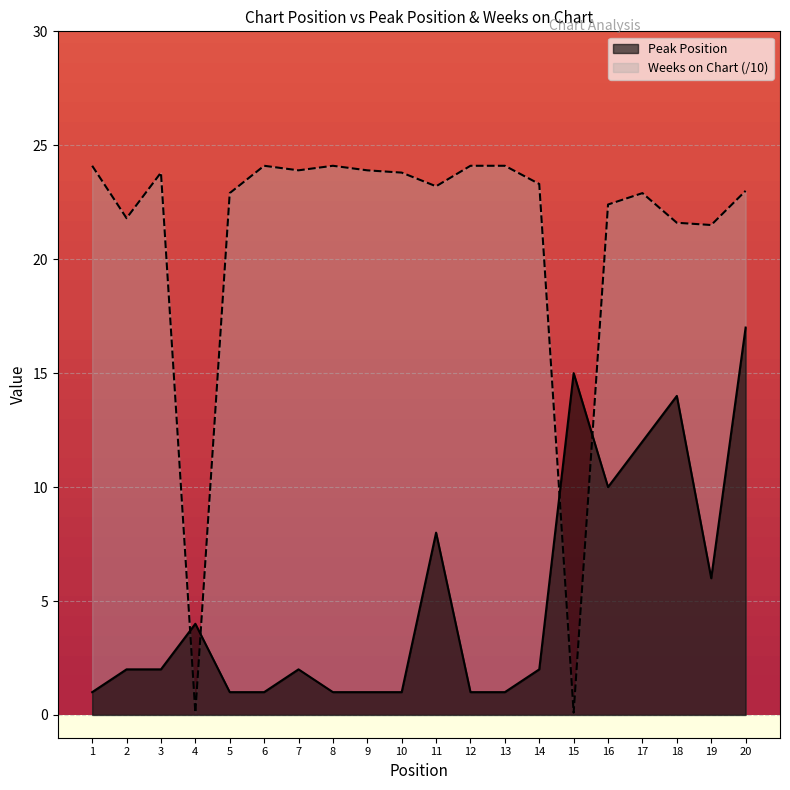

Is it true that Peak Position equals 2.0 at 2?

True